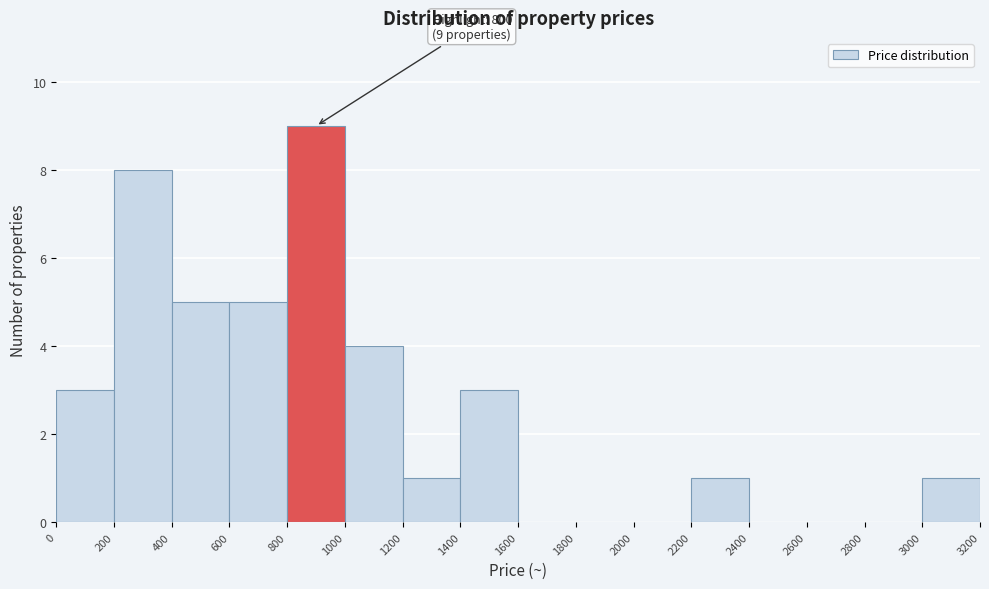

Over which range of the x-axis is the bar tallest?

800 to 1000